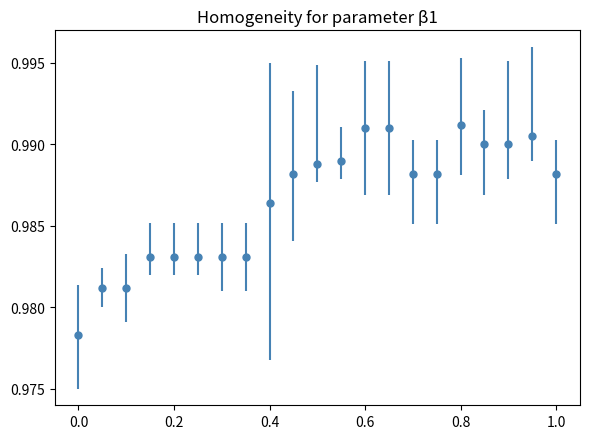

Count the values in the range 0 to 1.

21